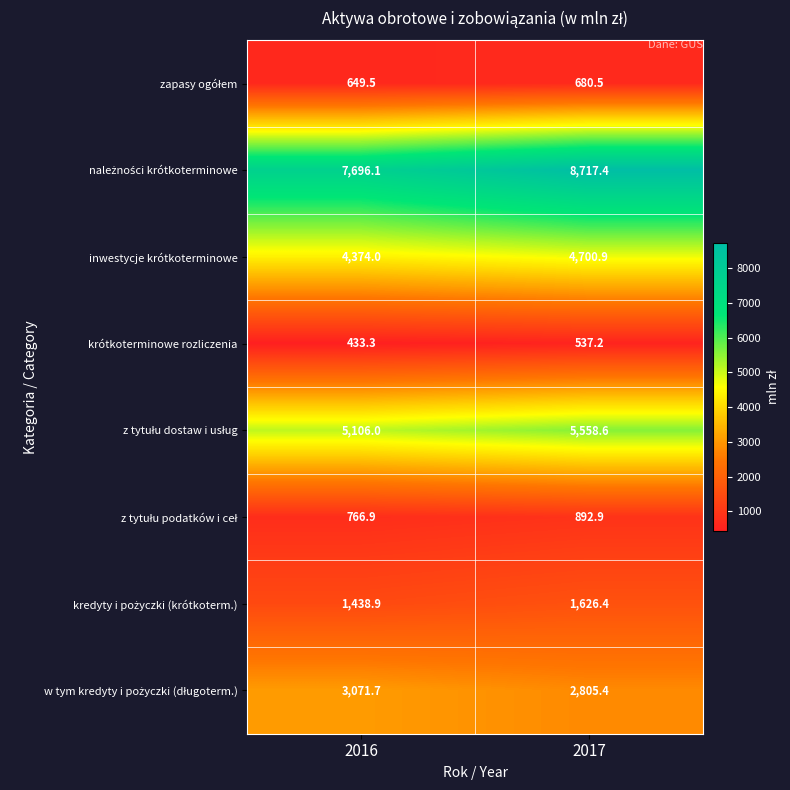

Is it true that inwestycje krótkoterminowe equals 7449.2 at 2016?

False